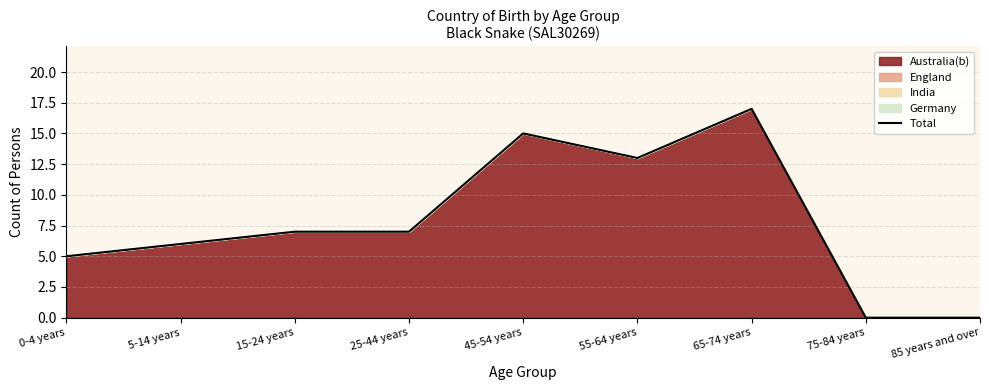

How many data points are above 7?

3